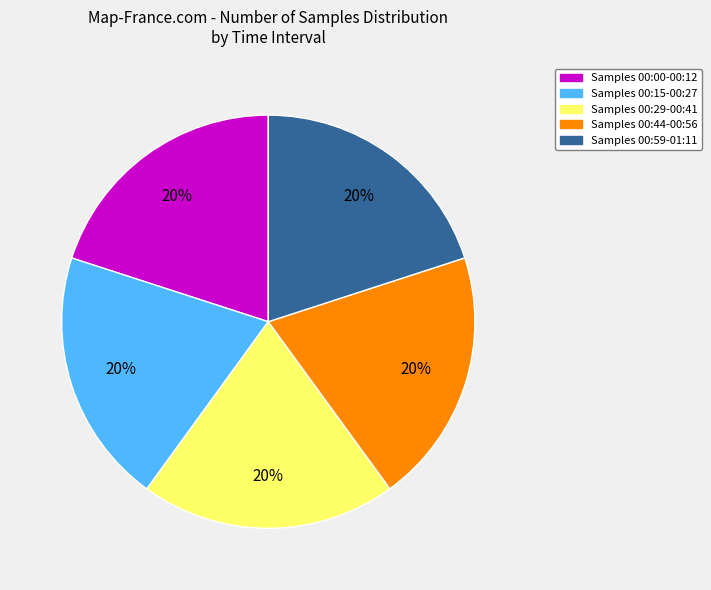

Is there a majority slice in this chart?

No